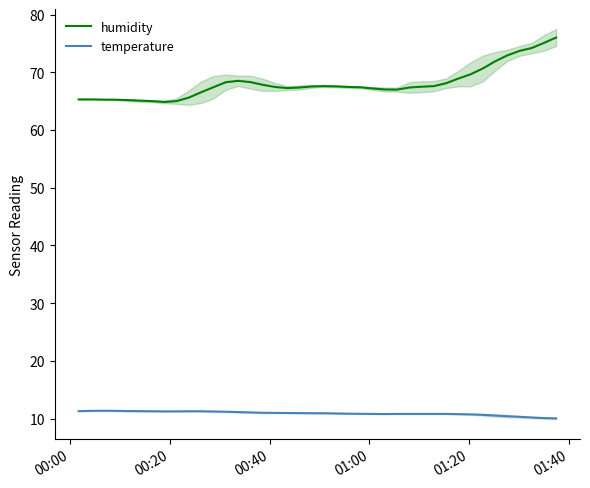

True or false: humidity and temperature cross at least once.

False